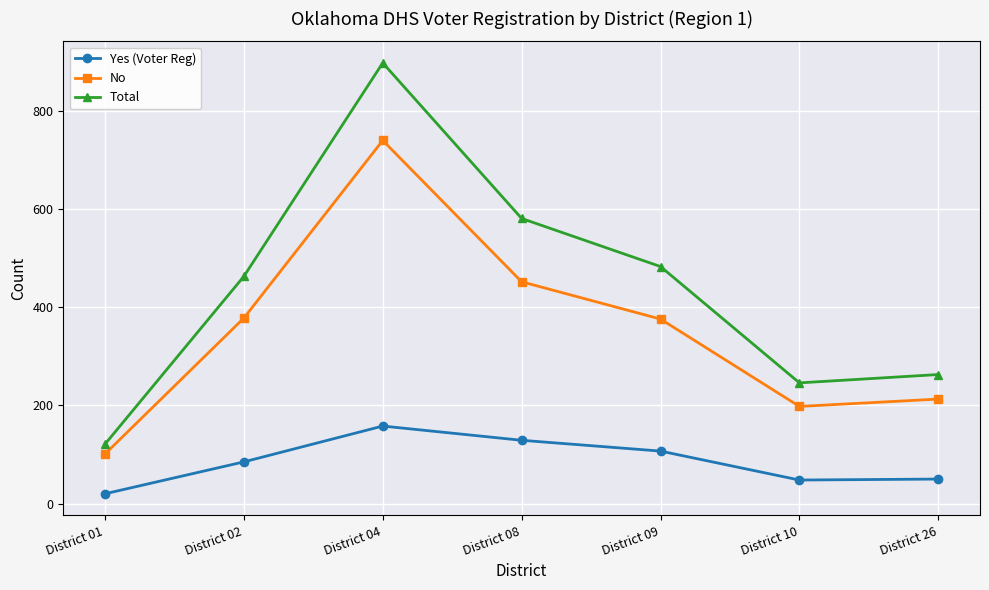

Which category has the lowest value in the Total series?

District 01